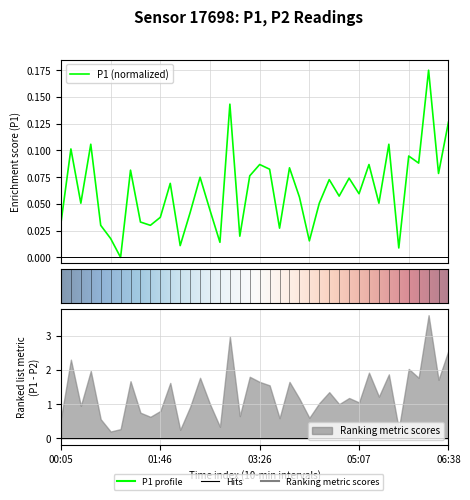

The value at 01:46 is 0.0. True or false?

False